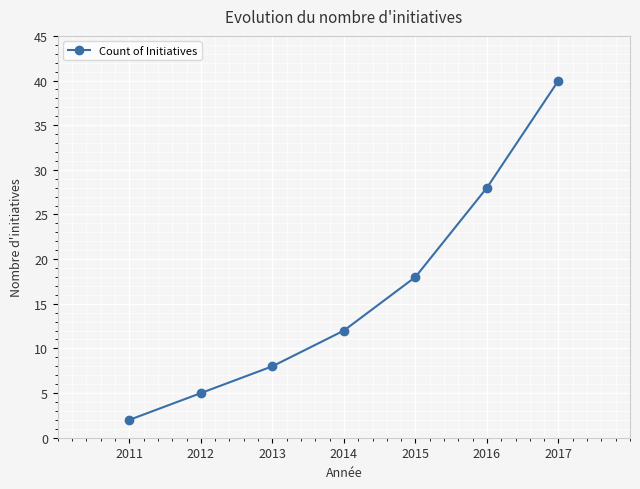

What is the sum of the values at 2015 and 2012?

23